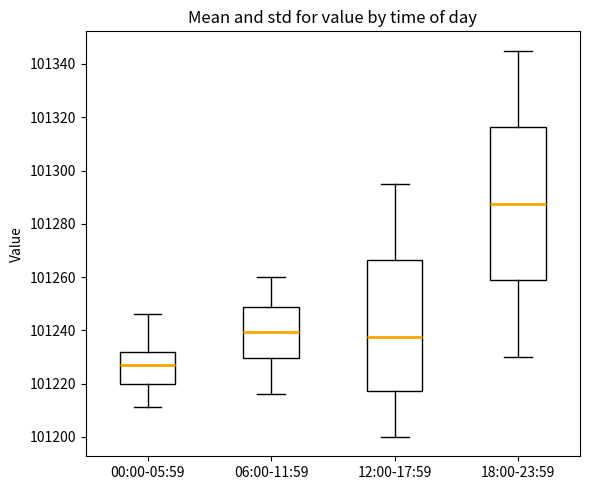

Which box has the highest median line?

18:00-23:59